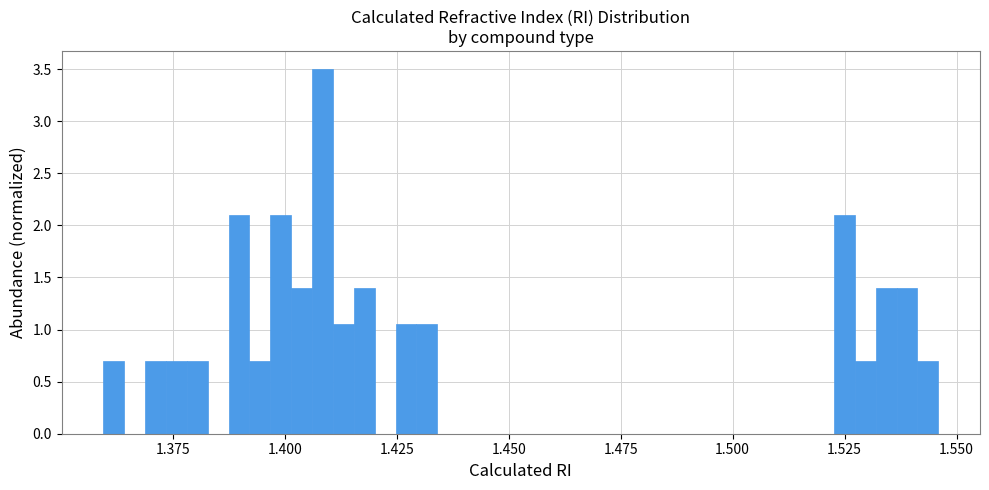

Read against the x-axis, roughly where is the centre of the tallest bar?

1.410